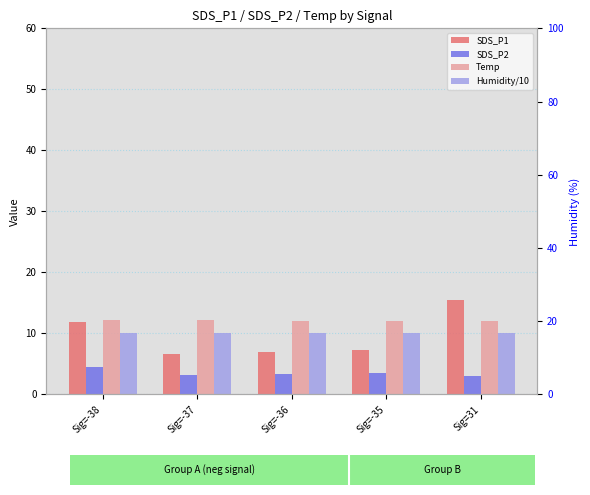

Rank the series at Sig=-37 from highest to lowest value.

Temp, Humidity/10, SDS_P1, SDS_P2